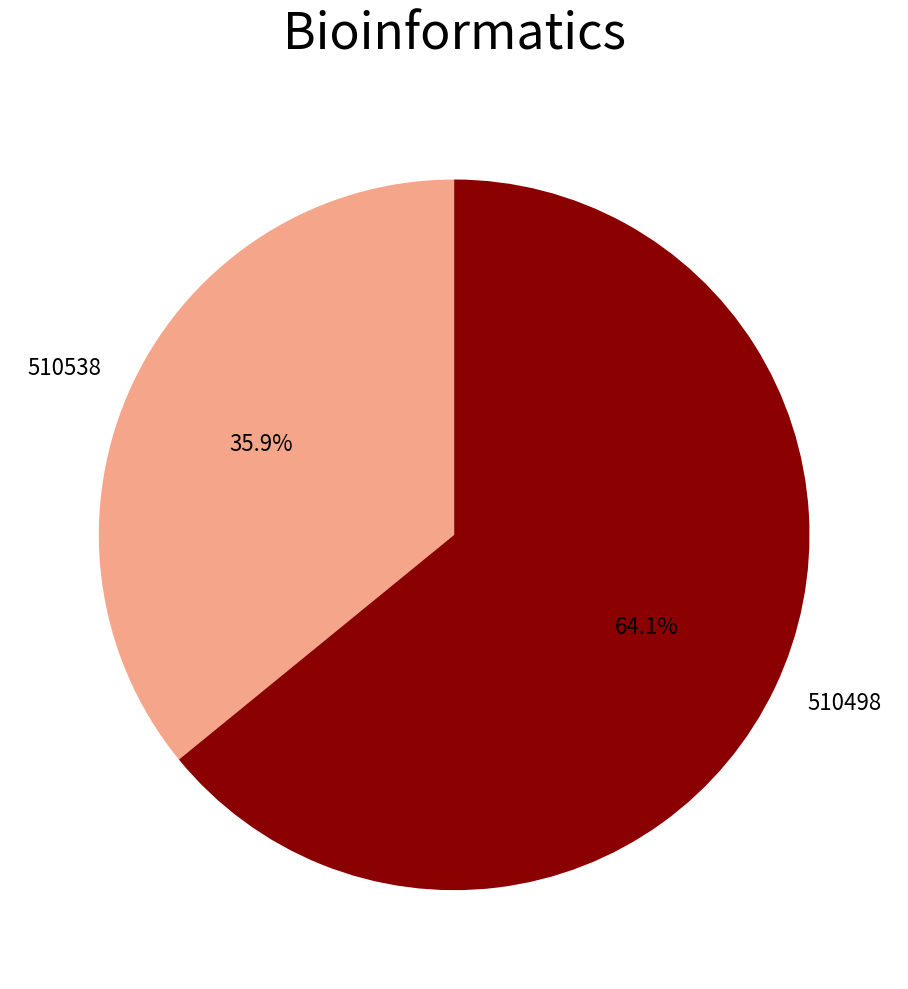

Which category has the biggest portion of the pie?

510498